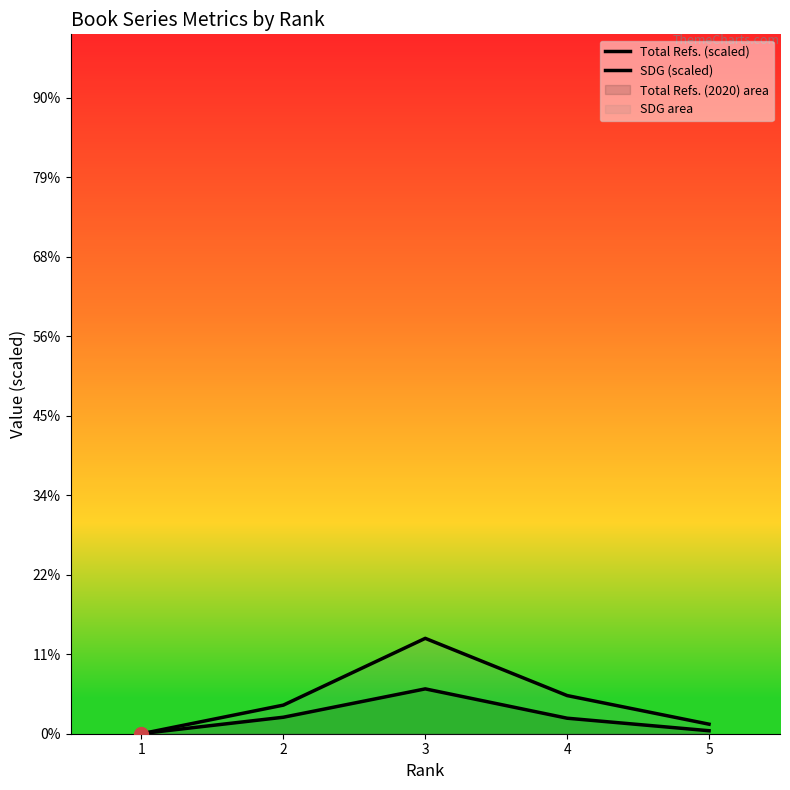

Is the value of SDG (scaled) at 3 greater than the value of Total Refs. (scaled) at 5?

Yes